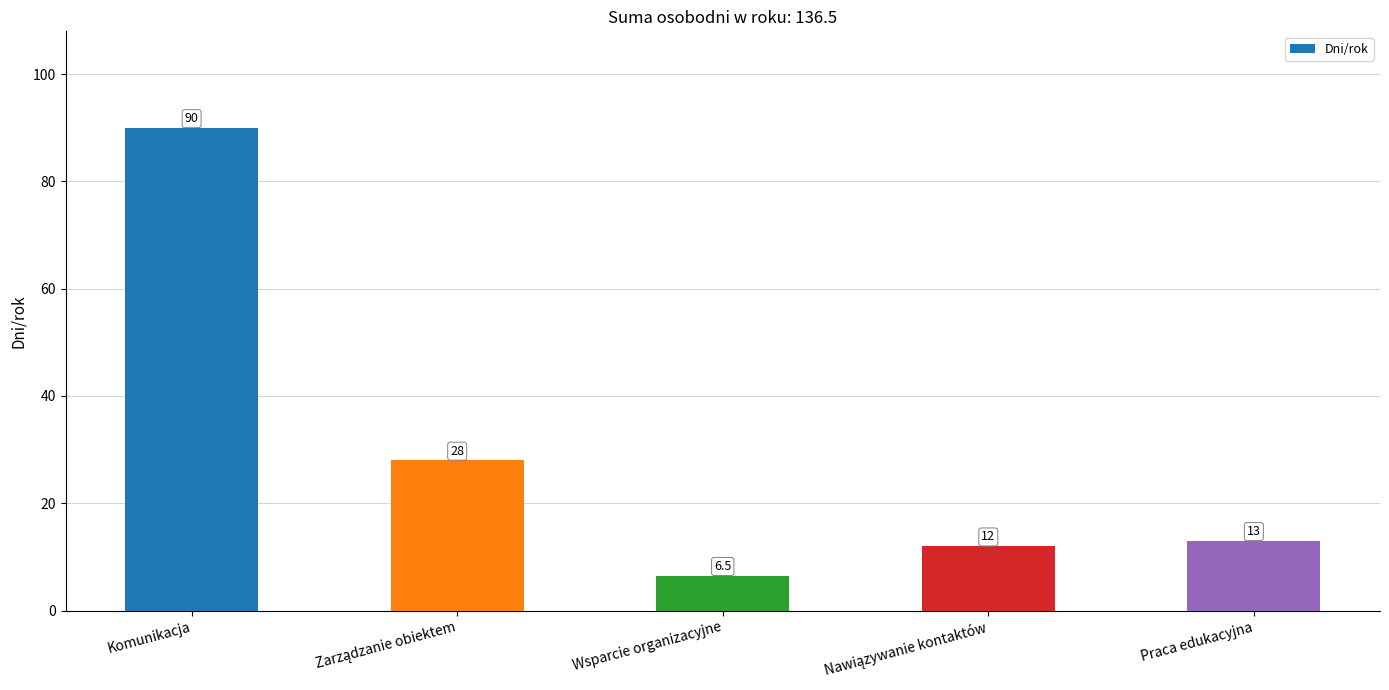

True or false: the data shows 17.1 at Praca edukacyjna.

False